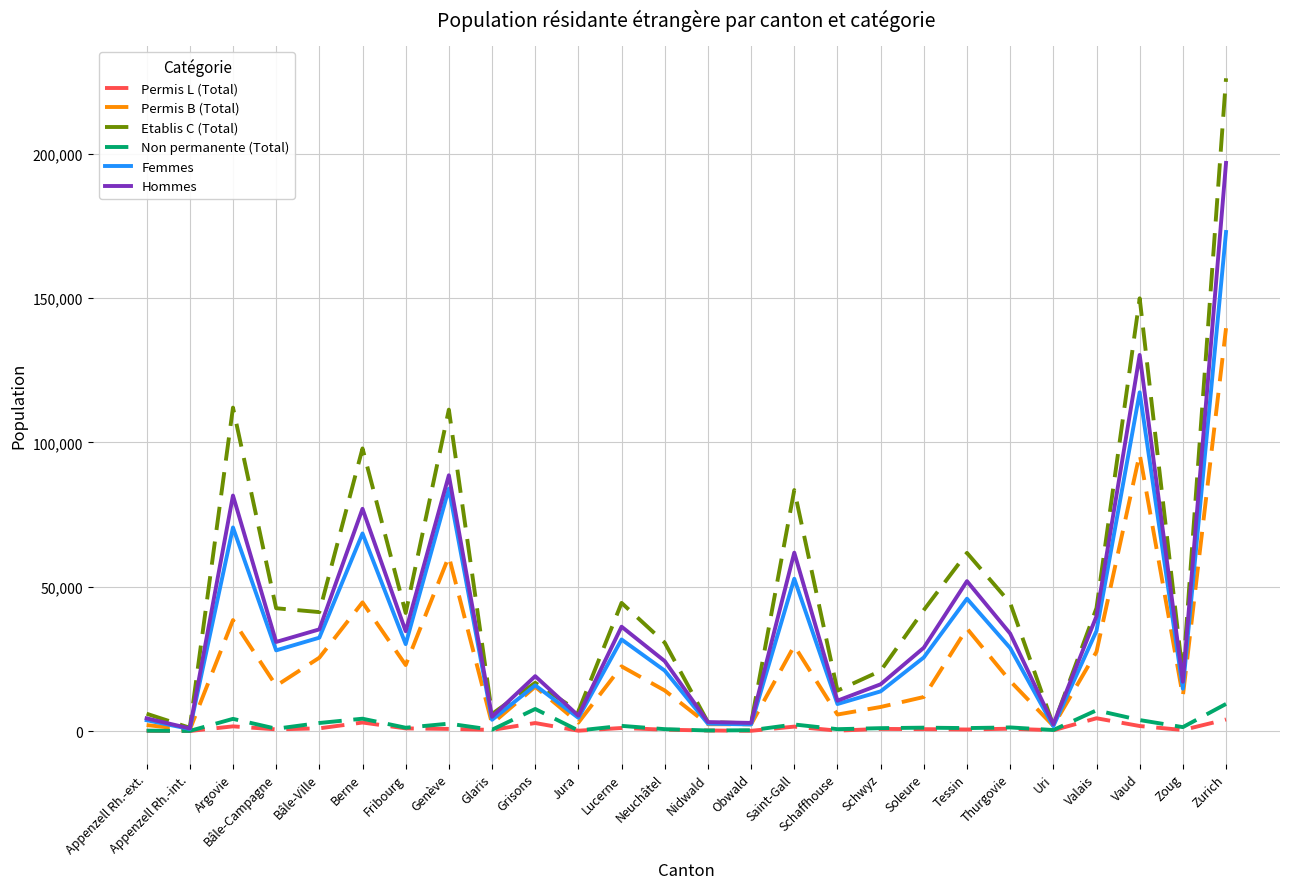

How many lines are shown in the chart?

6